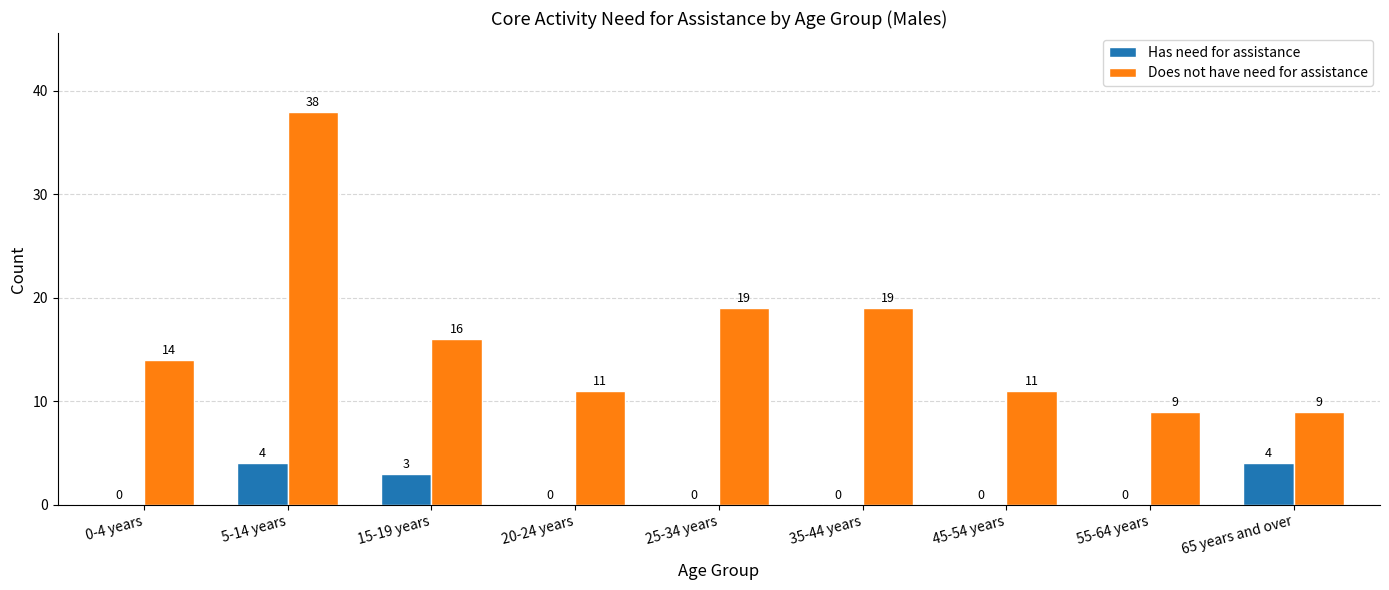

How many categories are shown in the chart?

9